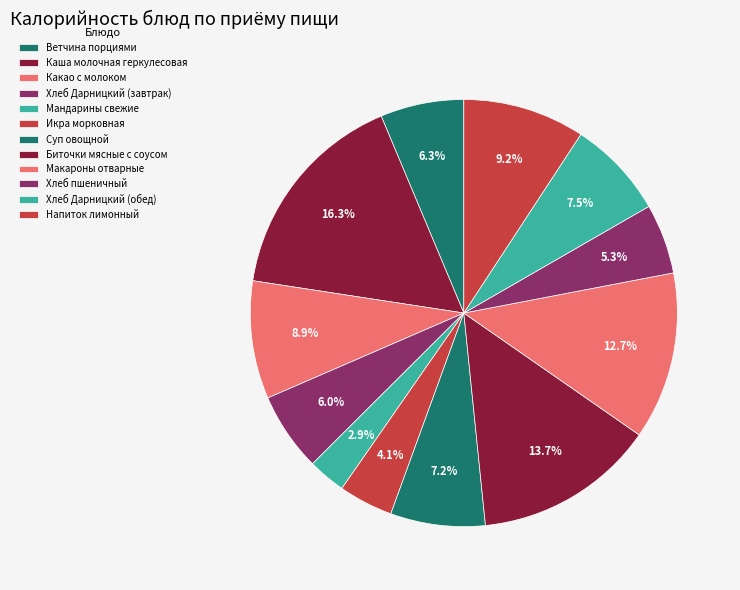

How many segments does this pie chart have?

12